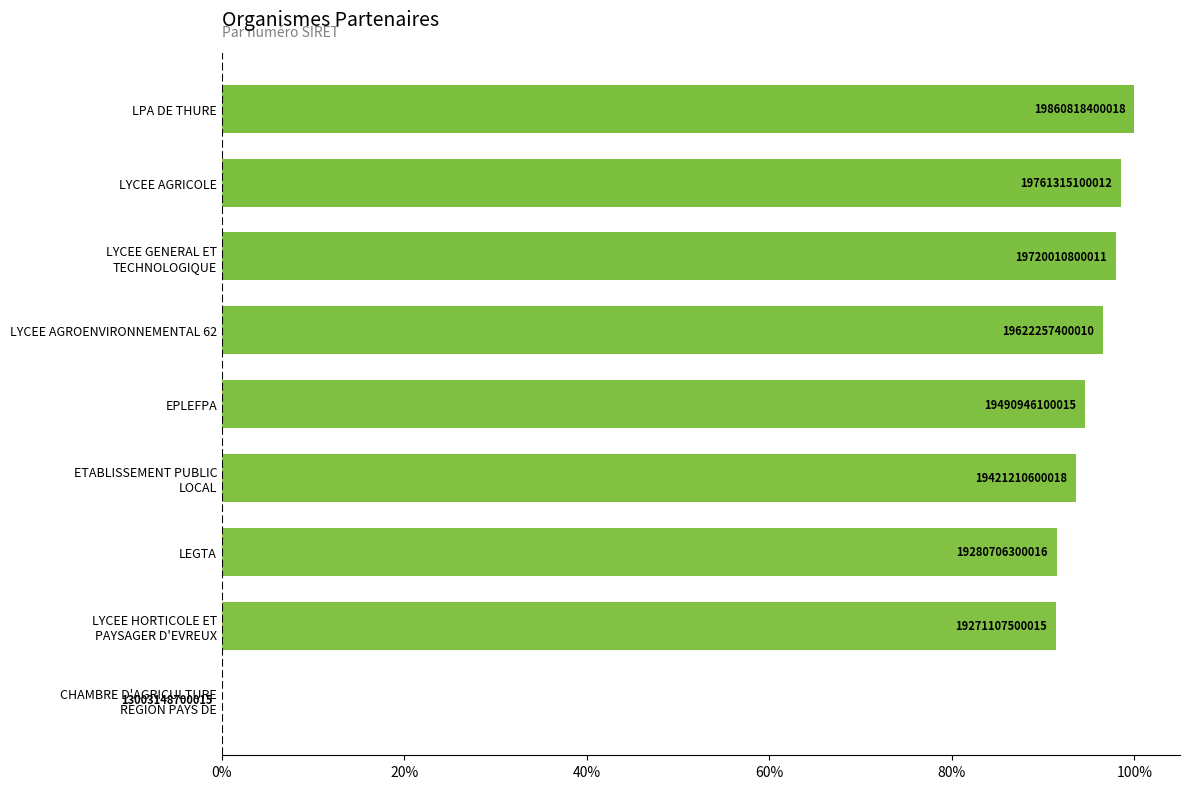

What is the difference between the maximum and minimum values?

100.0